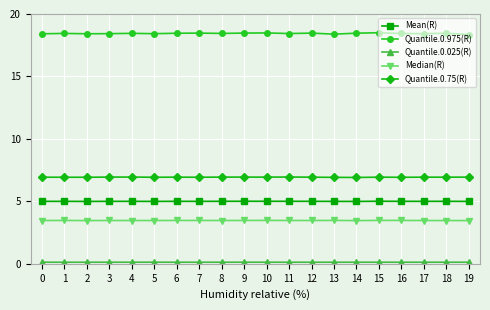

What is the minimum value shown in the chart?

0.1